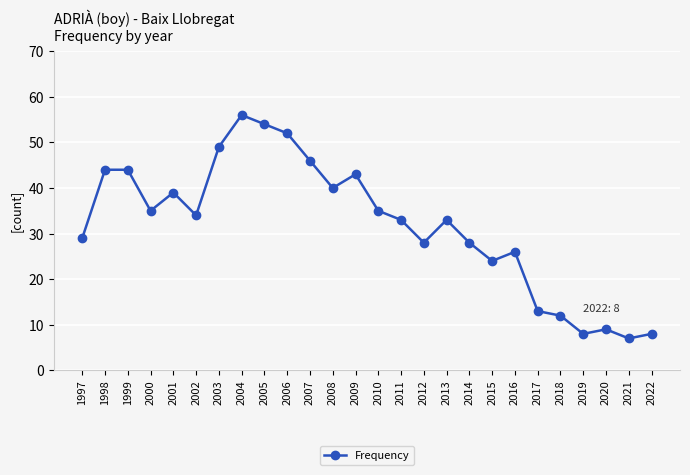

Count the number of data series in this chart.

1